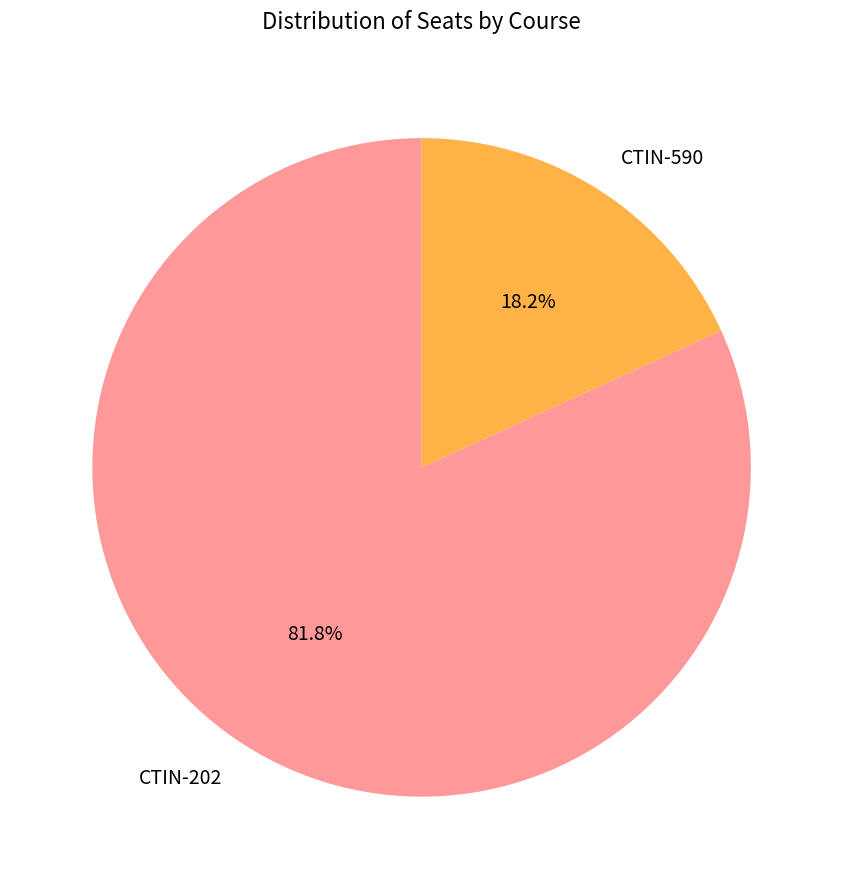

To the nearest percent, what percentage of the pie is CTIN-590?

18%